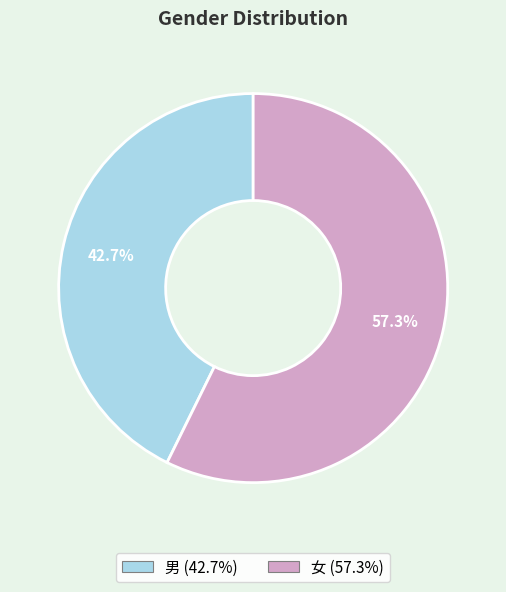

Approximately how many times larger is the value at 男 compared to 女?

0.7